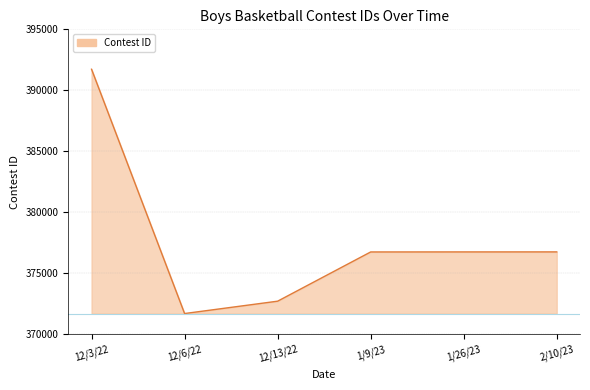

At which category does the chart reach its peak across all series?

12/3/22